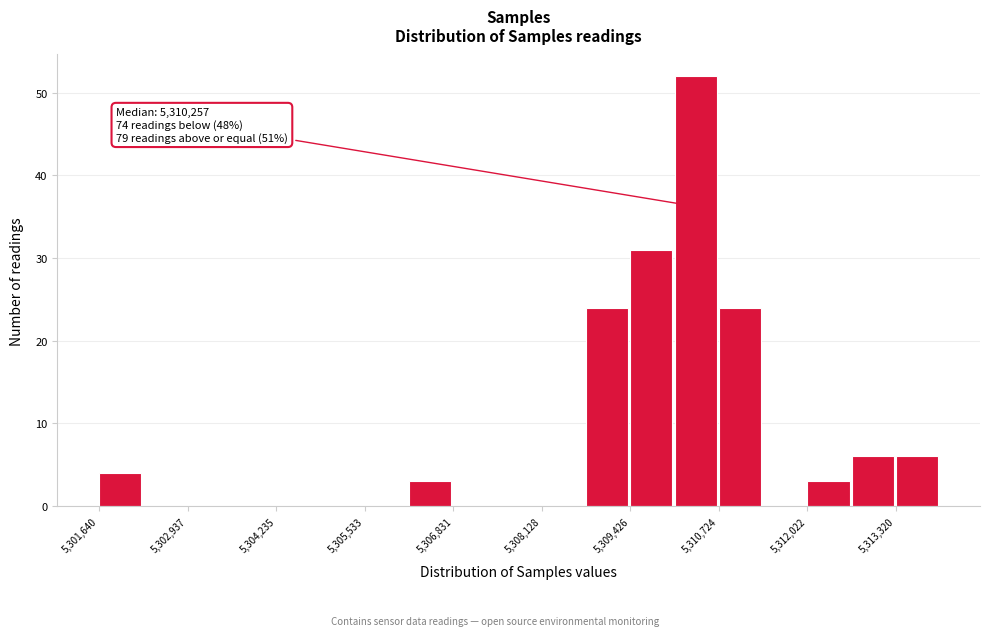

Read against the x-axis, roughly where is the centre of the tallest bar?

5310400